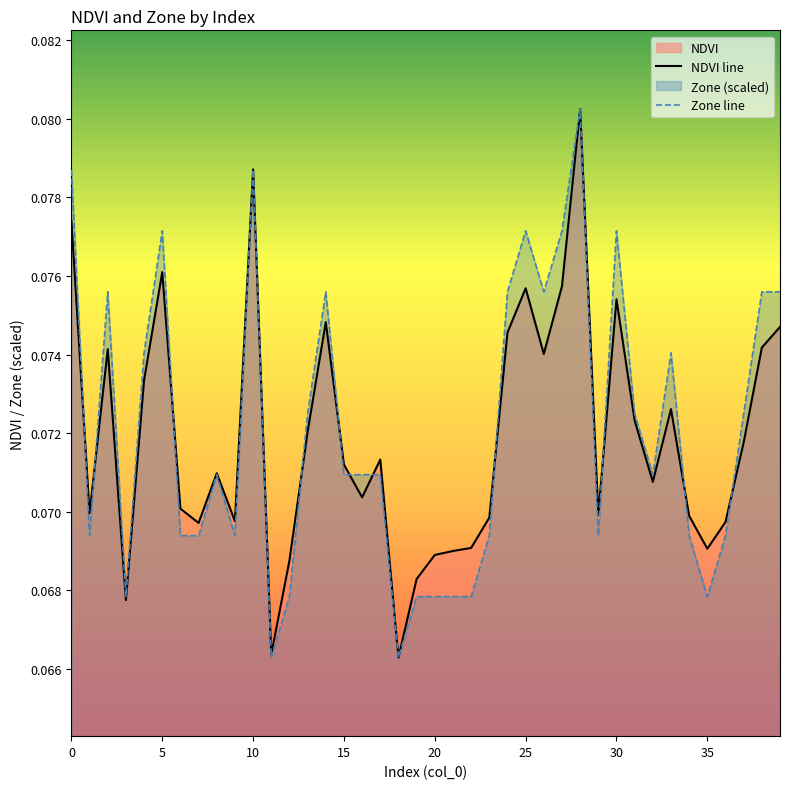

Is the value of NDVI line at 12 greater than the value of Zone line at 30?

No